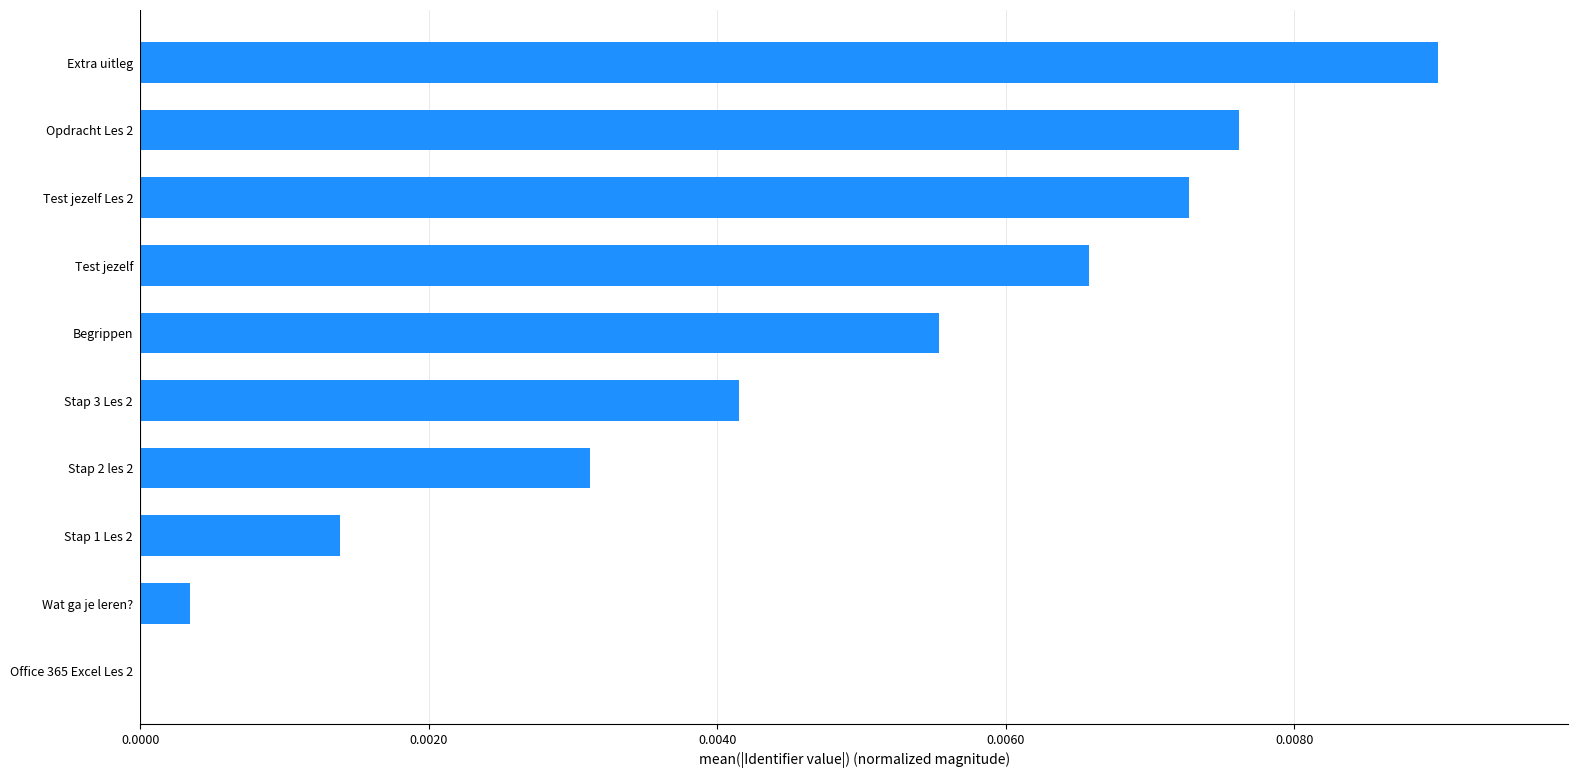

Which category has the highest value across all series?

Extra uitleg